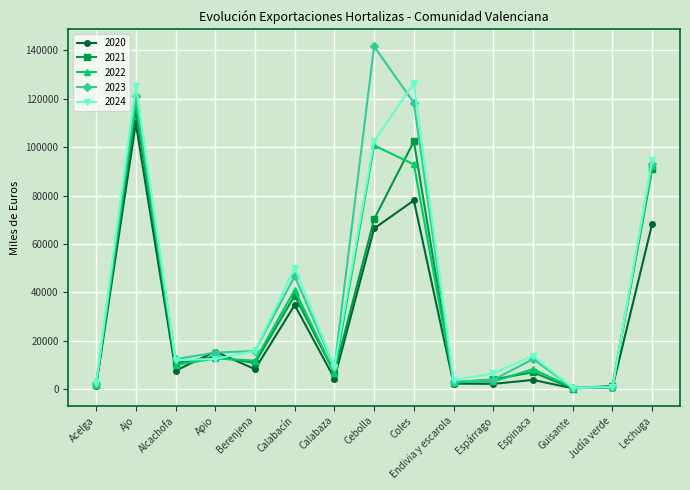

What is the highest value of the 2021 series?

115014